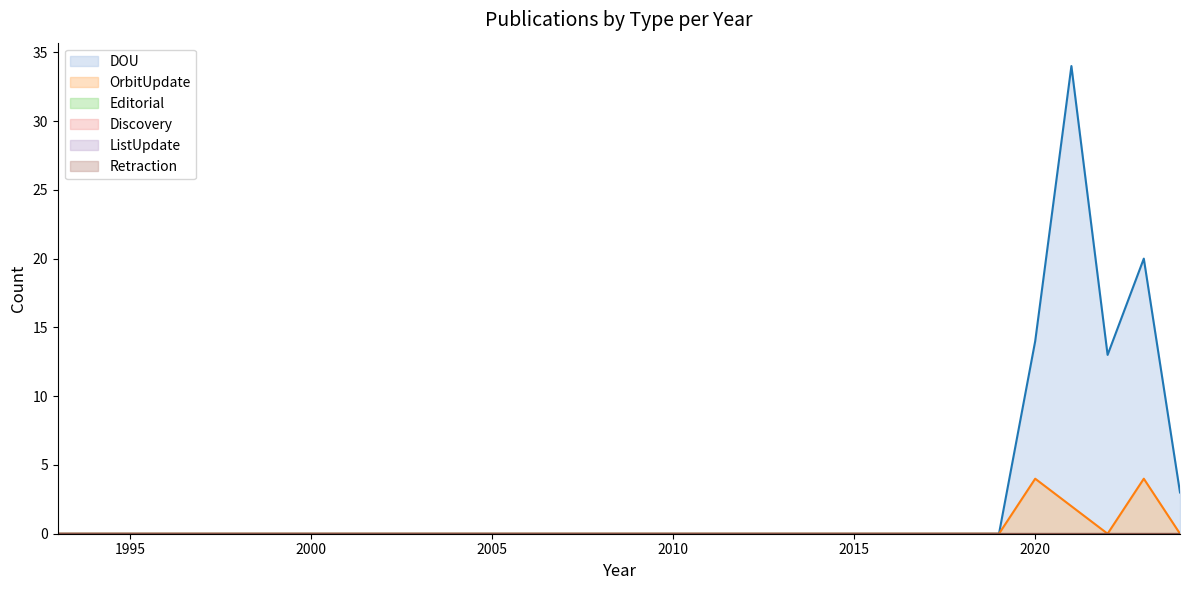

What is the value of the DOU point at the 28th from the left?

14